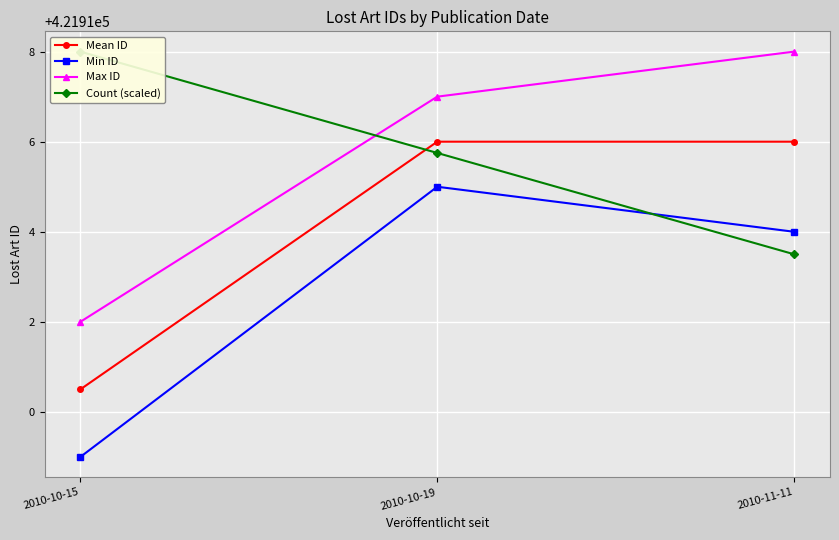

What is the sum of all Min ID values?

1265738.0